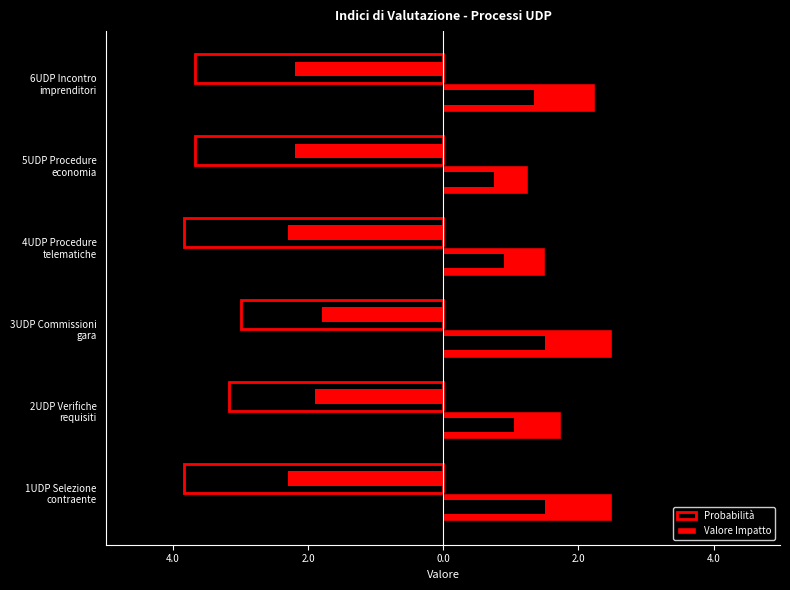

True or false: Valore Impatto has a value of 2.0 at 4UDP Procedure telematiche.

False